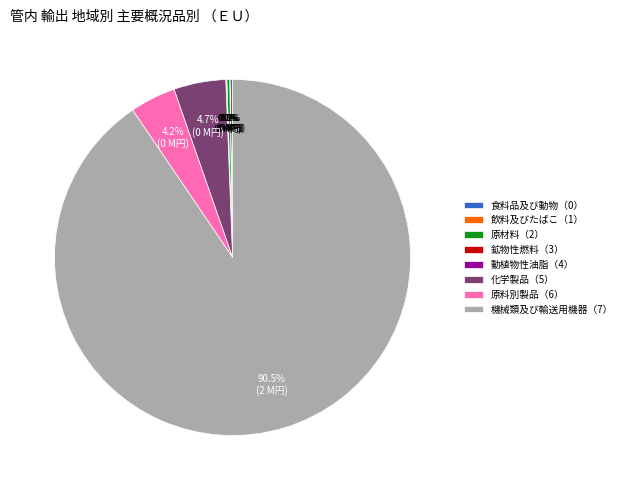

What is the majority slice?

機械類及び輸送用機器（7）